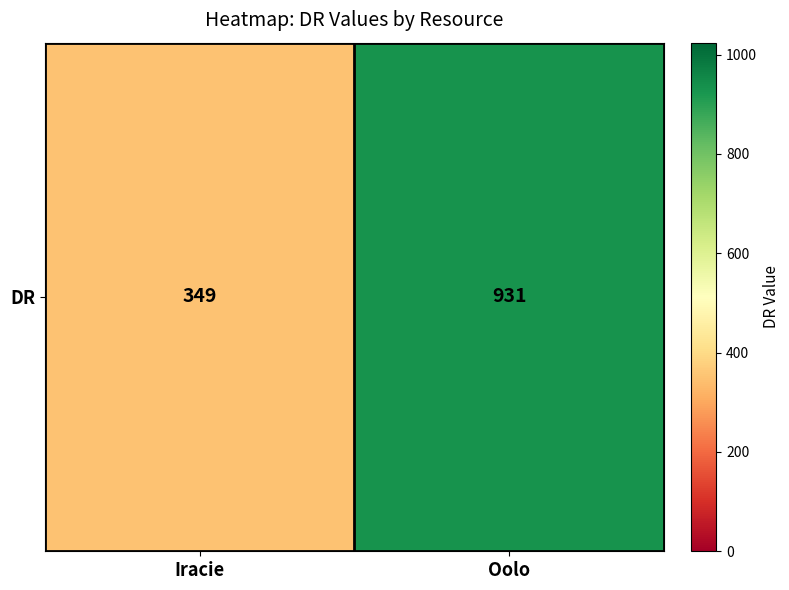

Rank the categories by value from lowest to highest.

Iracie, Oolo